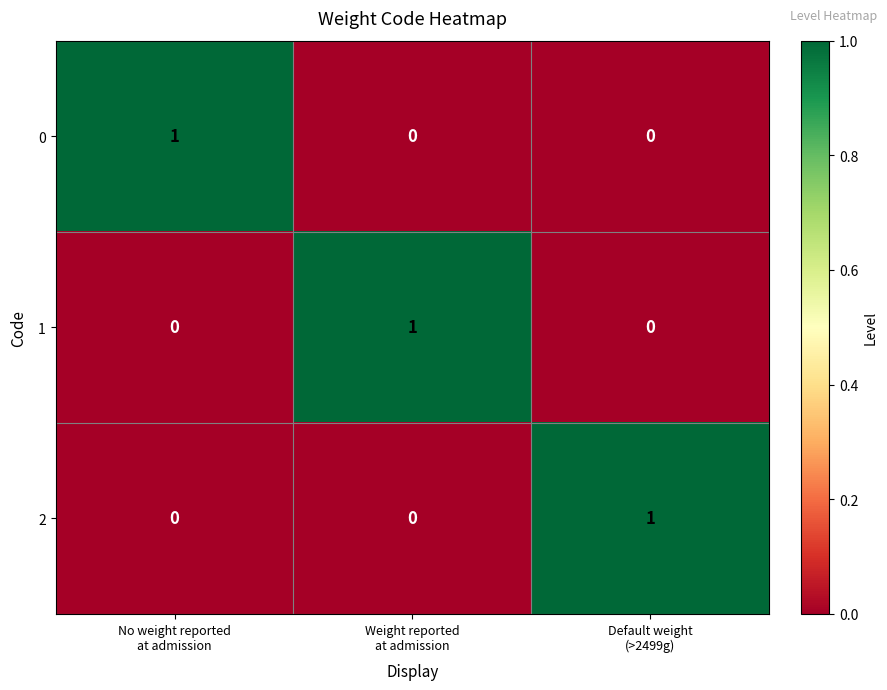

Count the 1 values in the range 0 to 1.

3